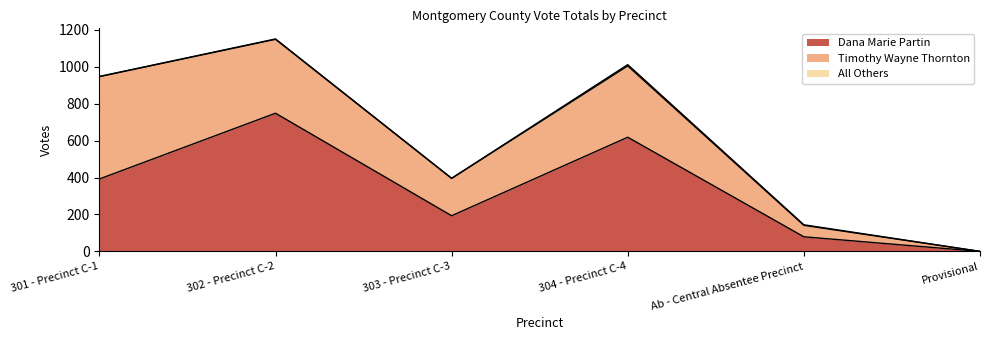

List the labels in order of Timothy Wayne Thornton value, largest first.

301 - Precinct C-1, 302 - Precinct C-2, 304 - Precinct C-4, 303 - Precinct C-3, Ab - Central Absentee Precinct, Provisional